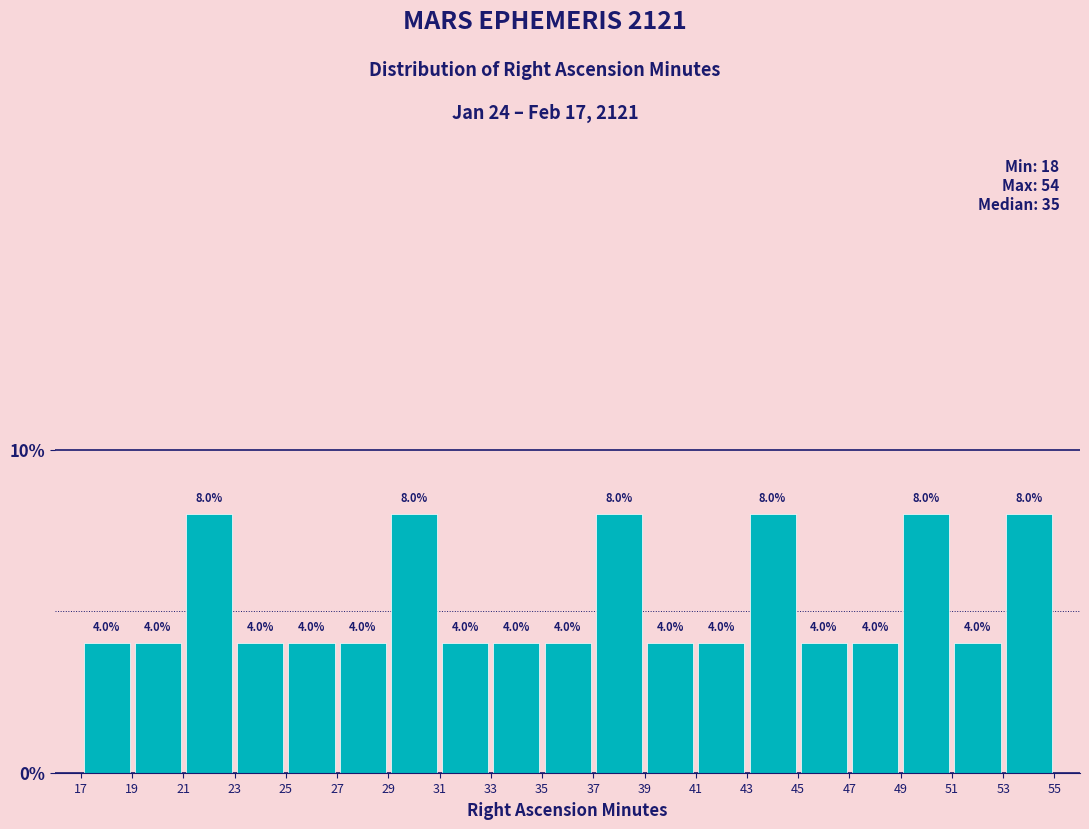

How tall is the bar that spans 21 to 23 on the x-axis?

8.0